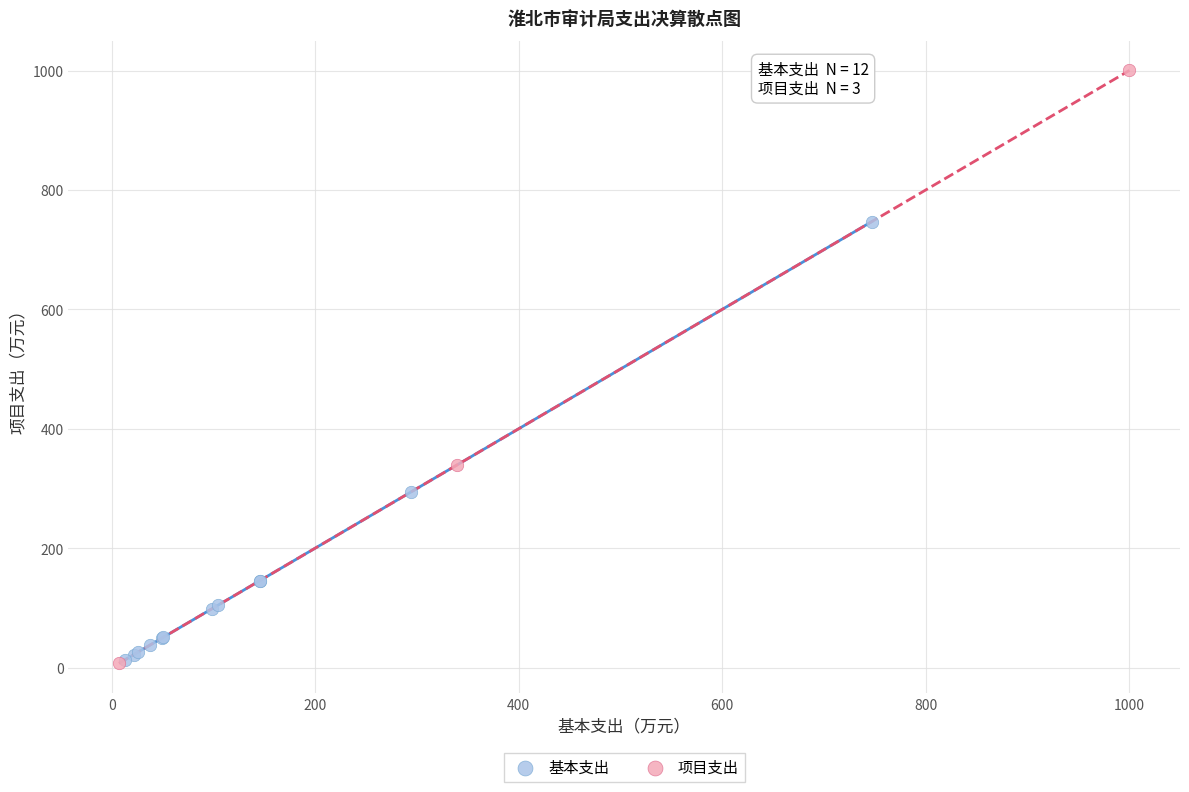

Which series has the widest spread of Y values?

项目支出